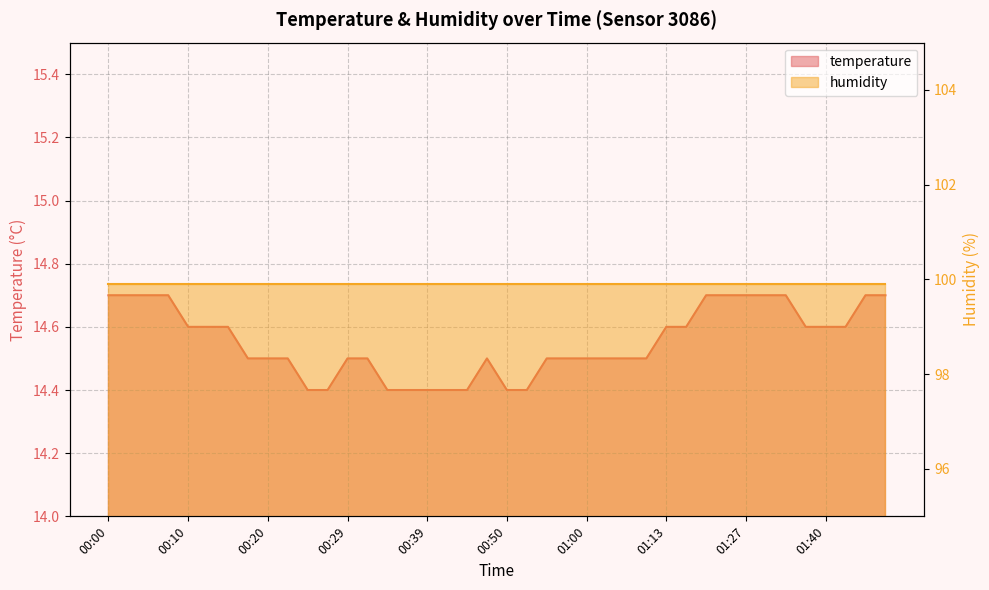

Where is the first local maximum?

00:47